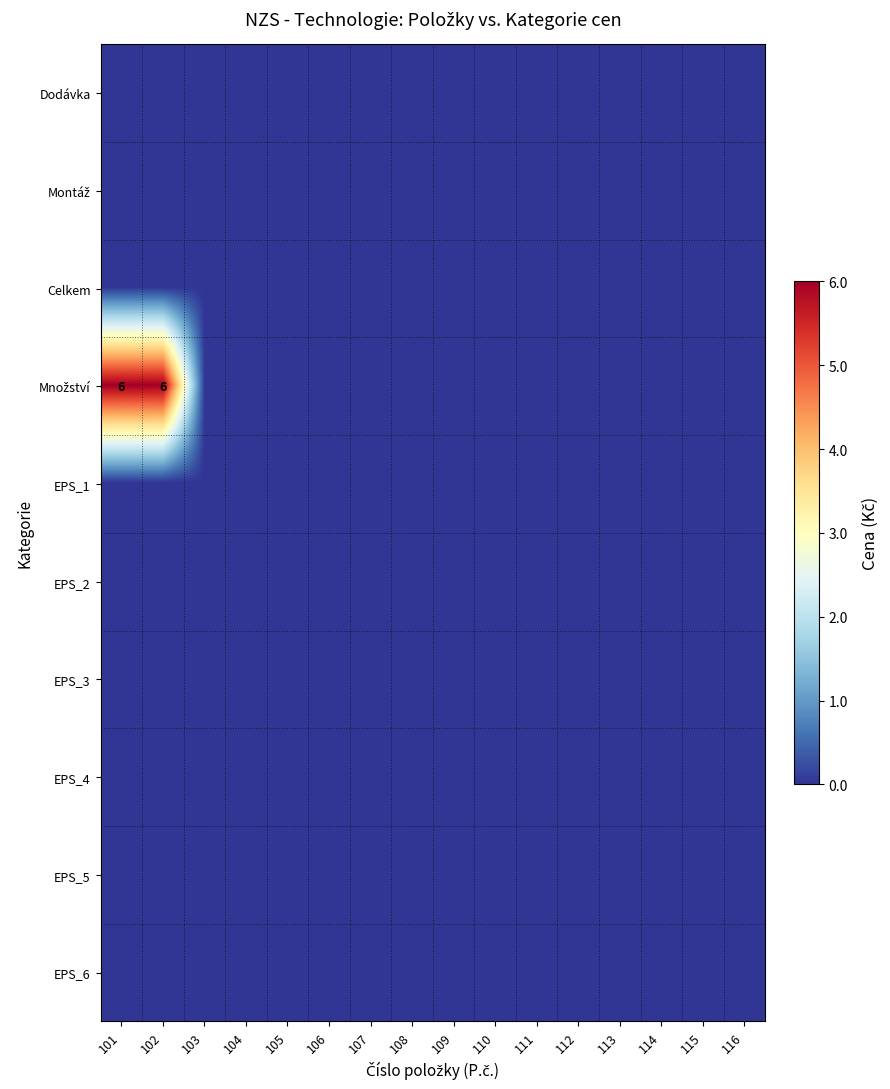

At how many categories does at least one series exceed 5?

2